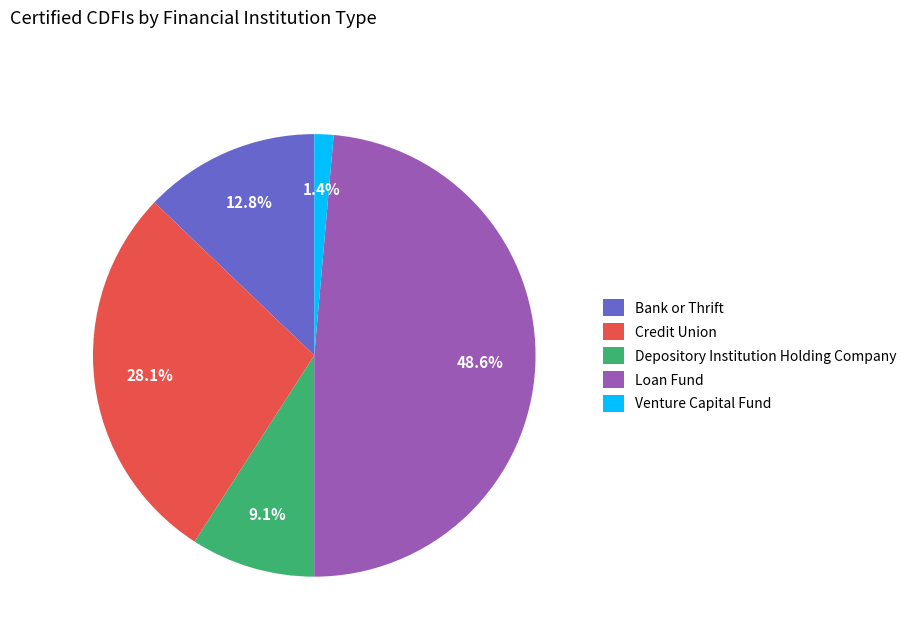

How much of the chart is everything except Venture Capital Fund?

98.6%